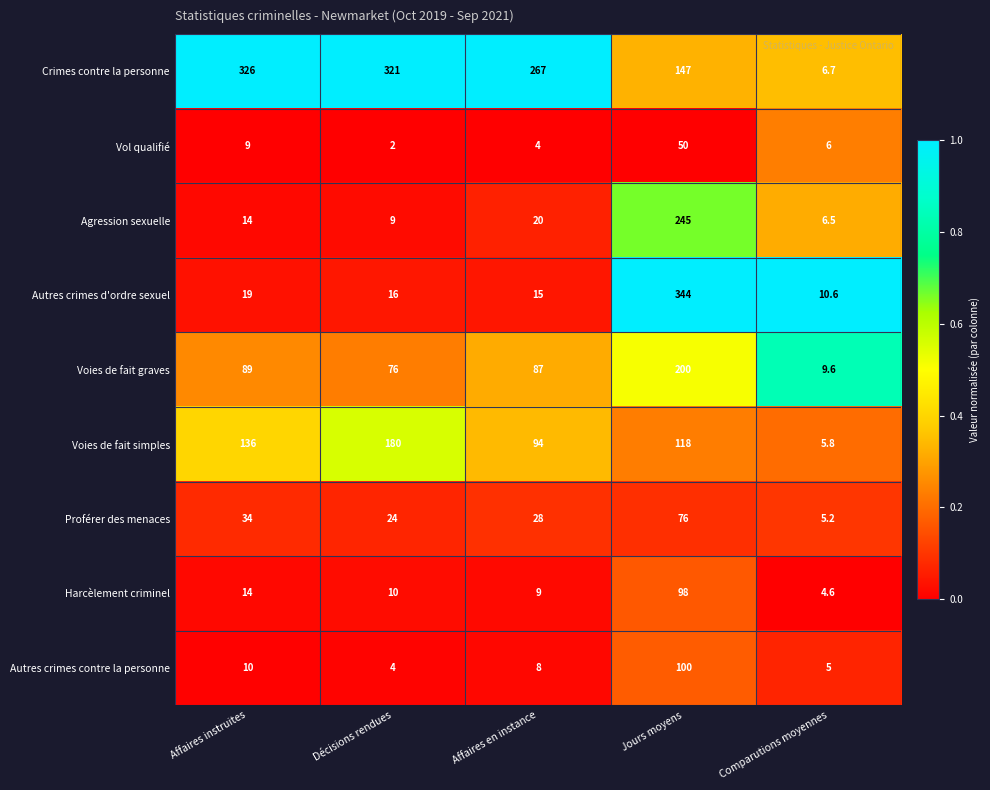

At which label does Voies de fait graves first exceed 87?

Affaires instruites